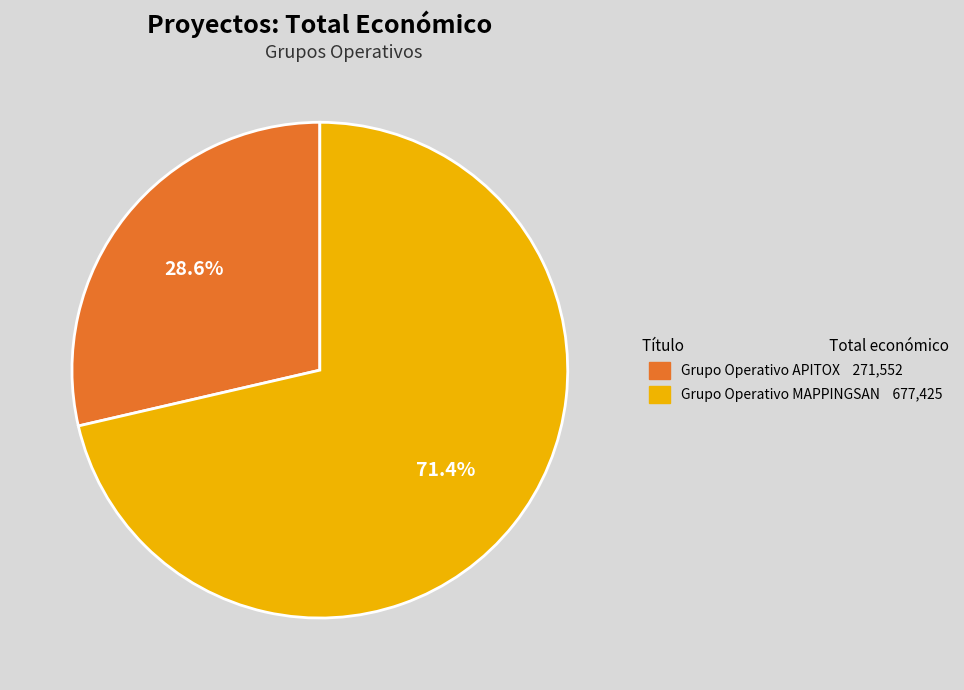

Count the number of slices in the pie.

2